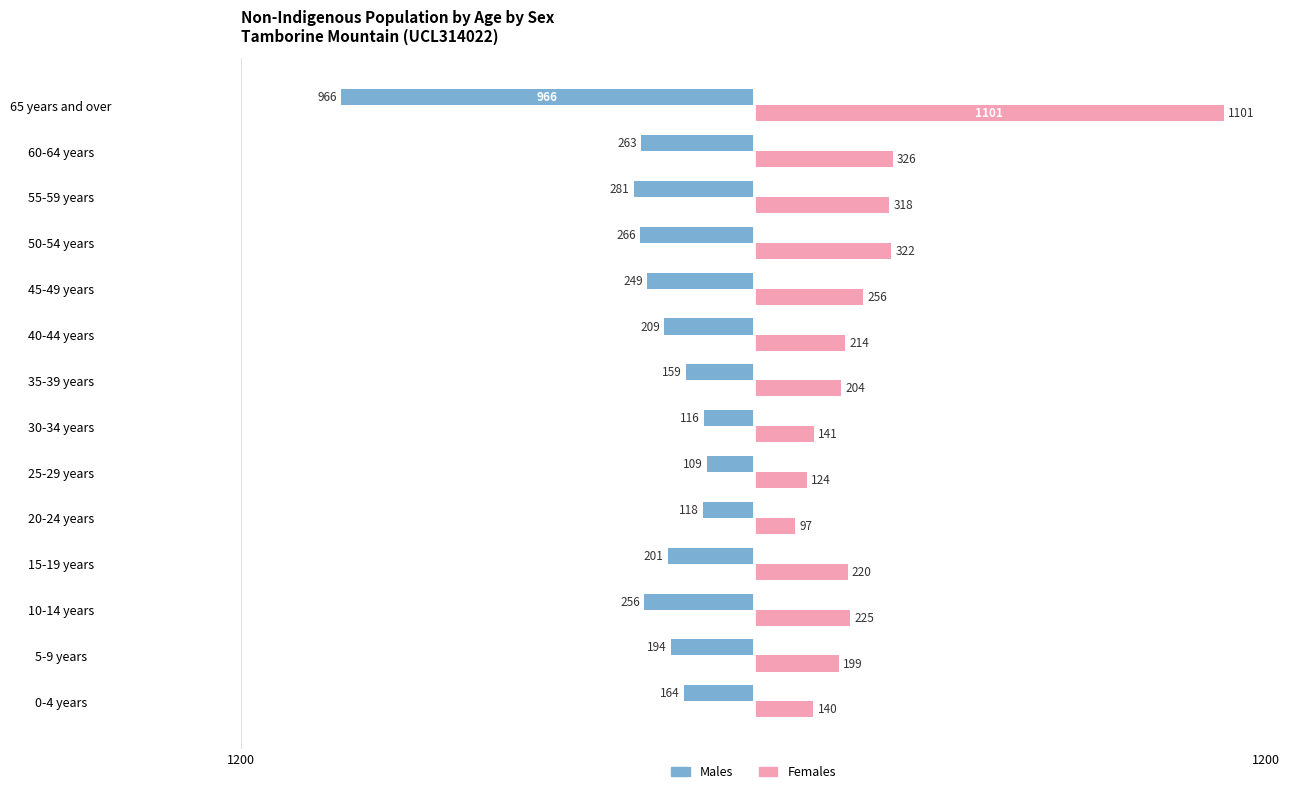

What is the difference between the maximum and minimum values in the Males series?

857